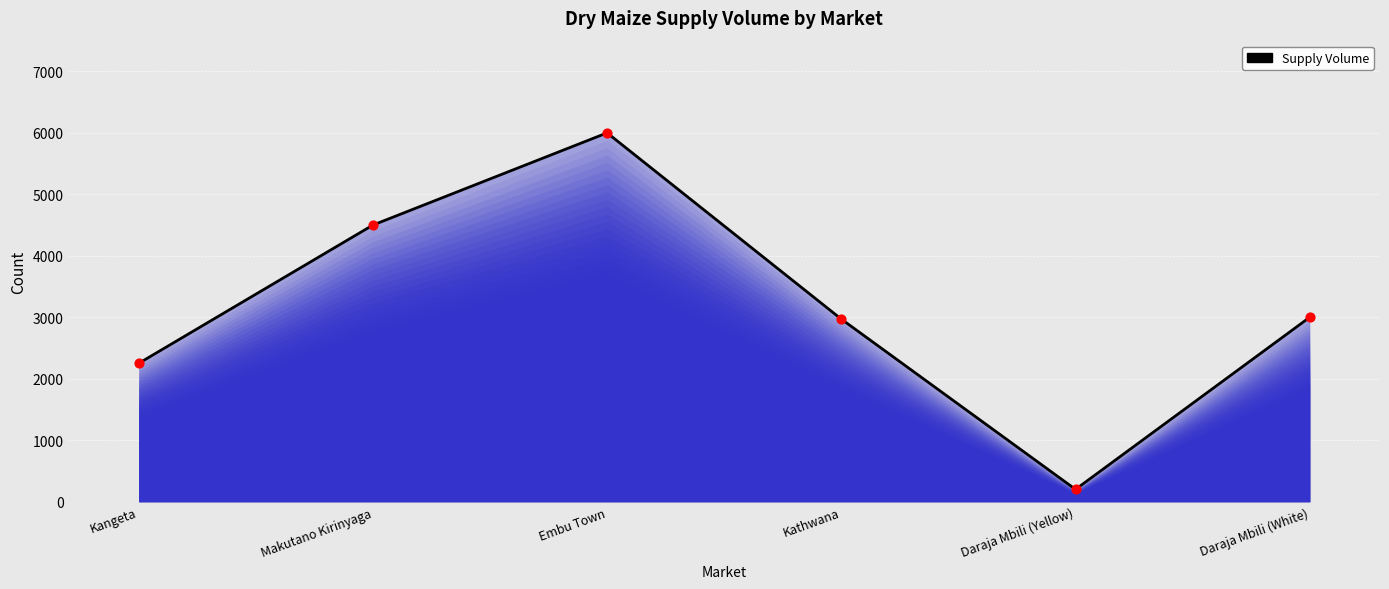

Approximately how many times larger is the value at Kathwana compared to Daraja Mbili (Yellow)?

14.8